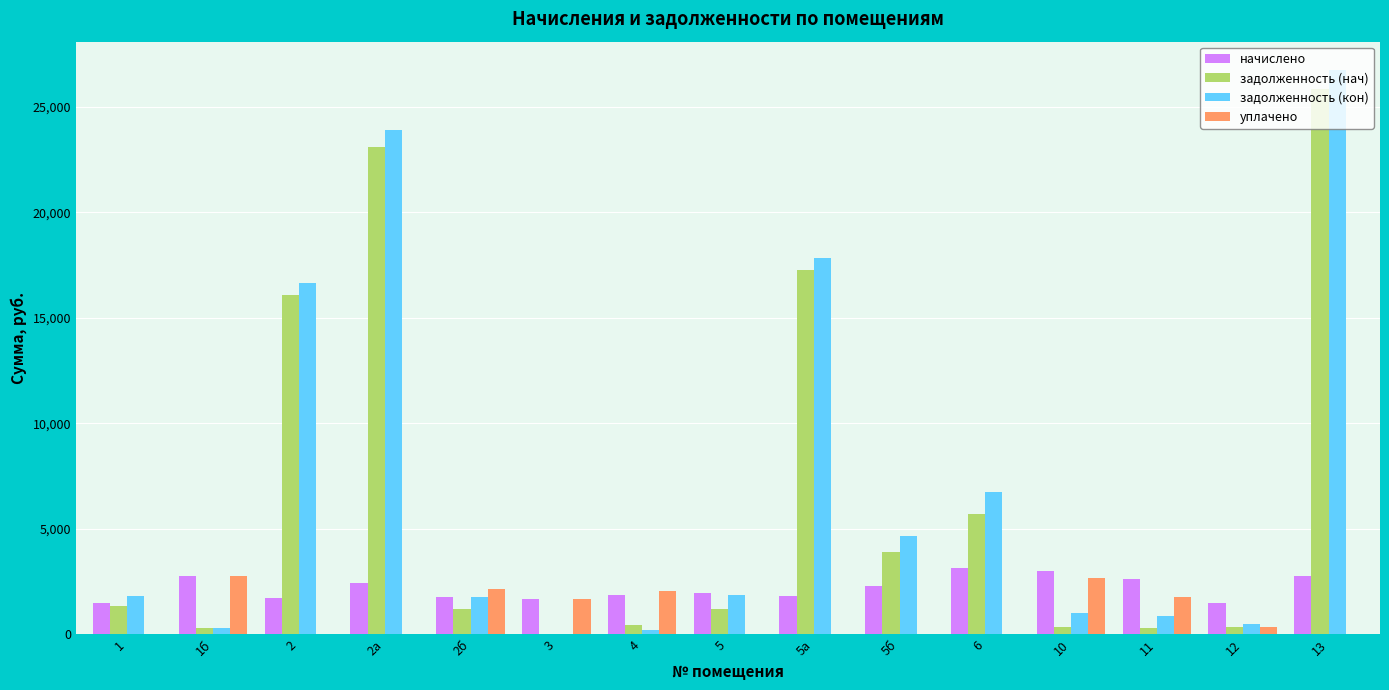

What is the highest value of the начислено series?

3118.5